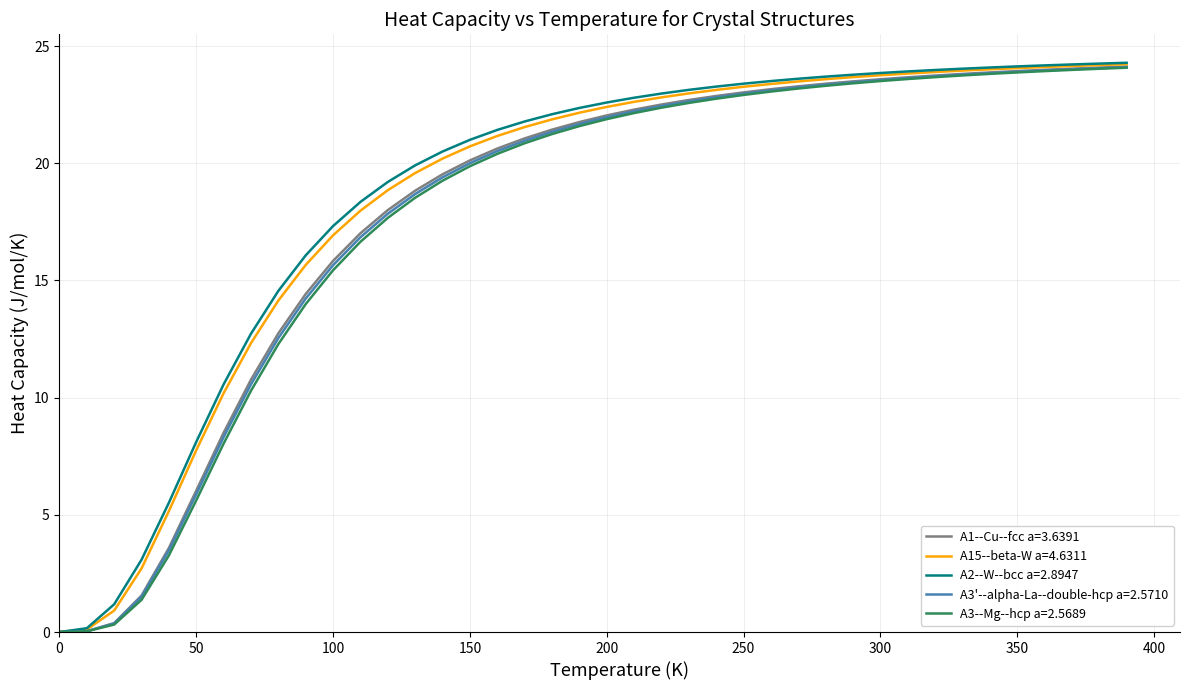

What is the maximum value shown in the chart?

24.3